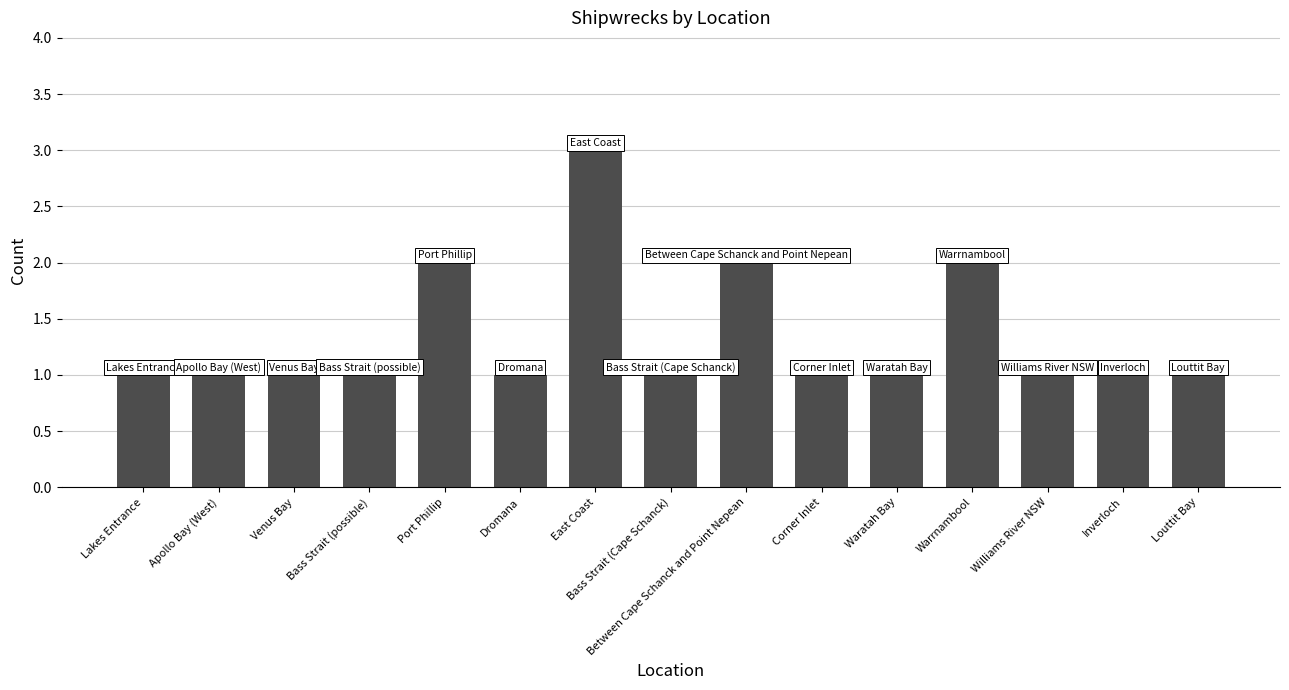

How many bars are there in total?

15